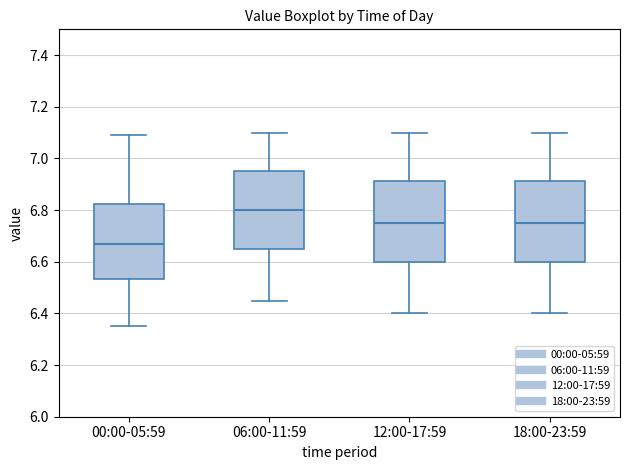

Where does the lower whisker of the box for 06:00-11:59 end on the y-axis? The values are not printed on the chart, so give them approximately, as read against the axis.

6.46